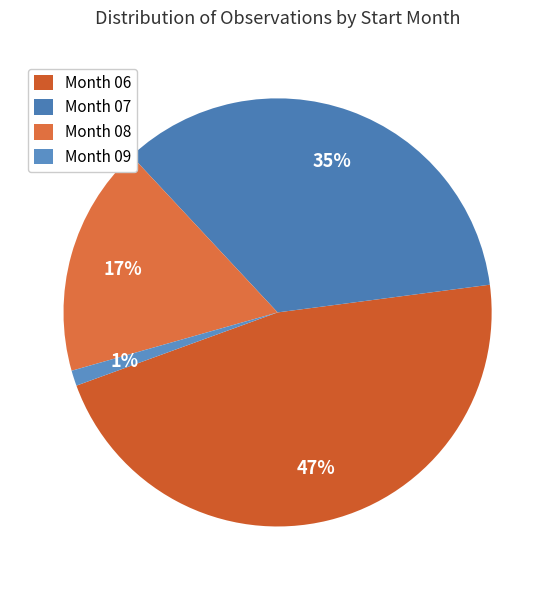

Is there a majority slice in this chart?

No